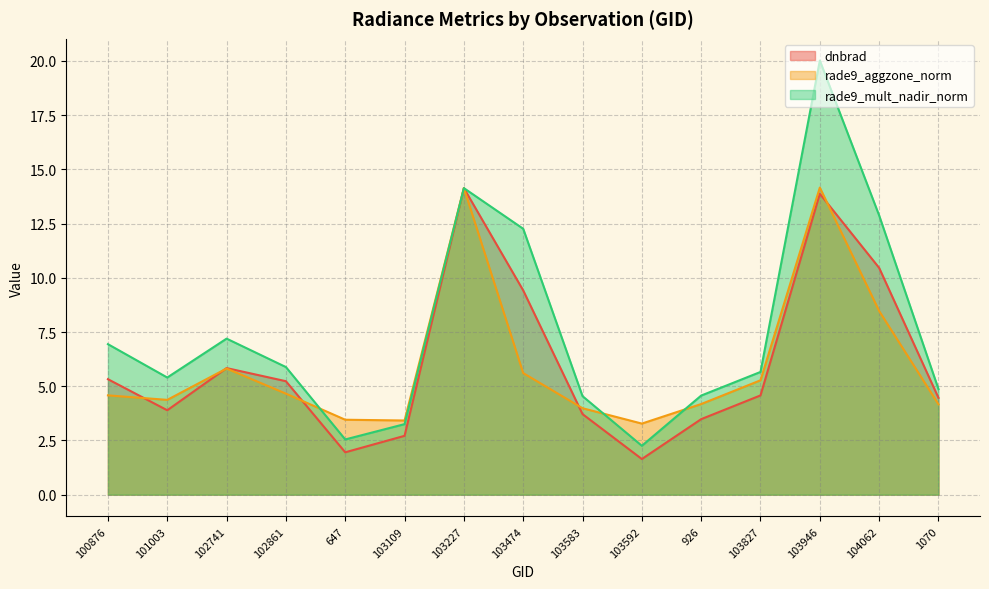

How many interior local valleys does the rade9_mult_nadir_norm series have?

3